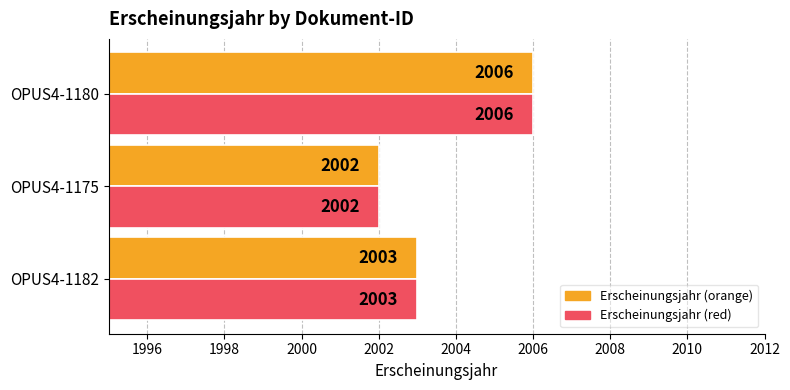

What is the greatest value displayed?

2006